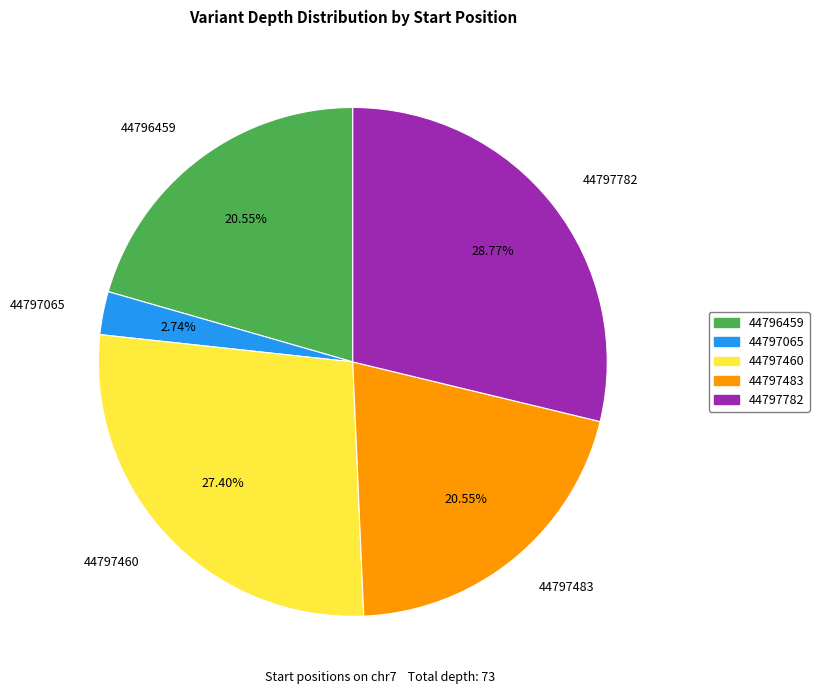

What portion of the pie excludes 44796459?

79.5%